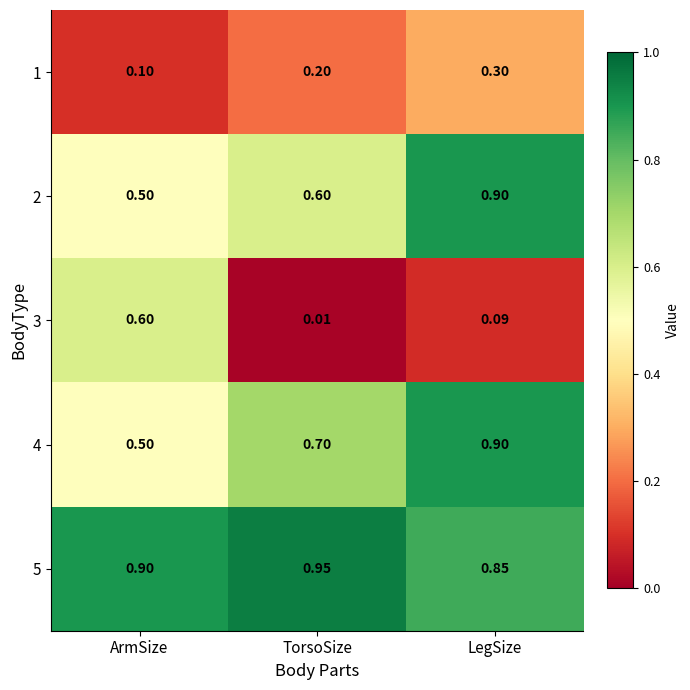

Which series has the largest range (max minus min)?

3